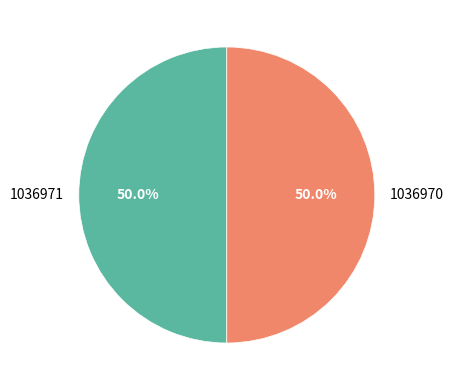

Count the number of slices in the pie.

2